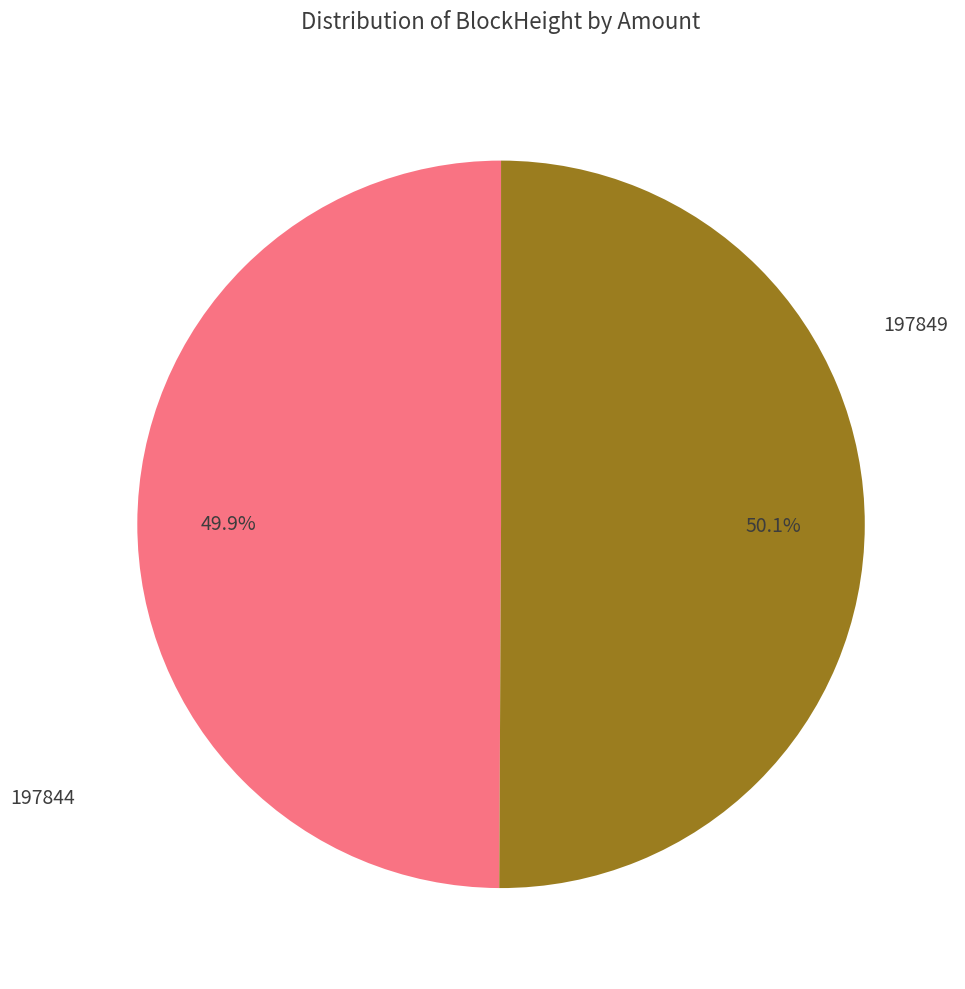

Count the number of slices in the pie.

2